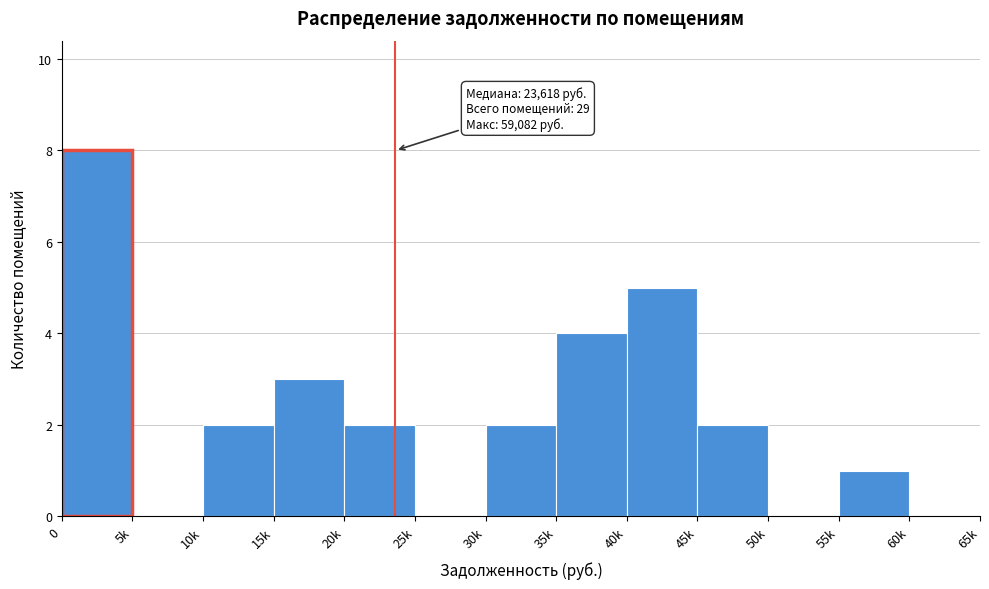

Reading left to right, what are all the values shown in this chart?

0=8	5k=0	10k=2	15k=3	20k=2	25k=0	30k=2	35k=4	40k=5	45k=2	50k=0	55k=1	60k=0